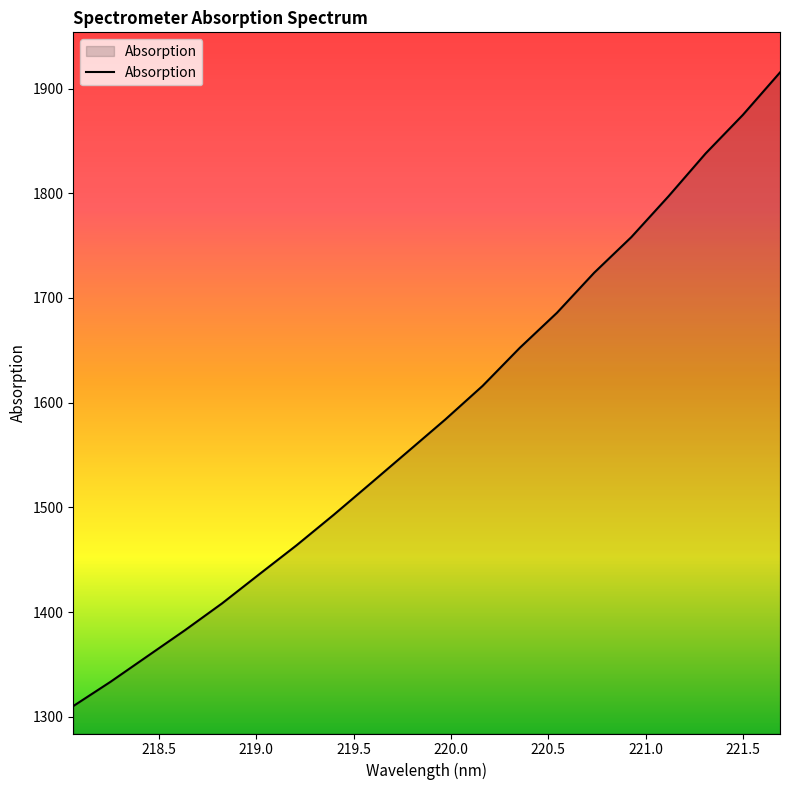

What is the difference between the maximum and minimum values?

605.2